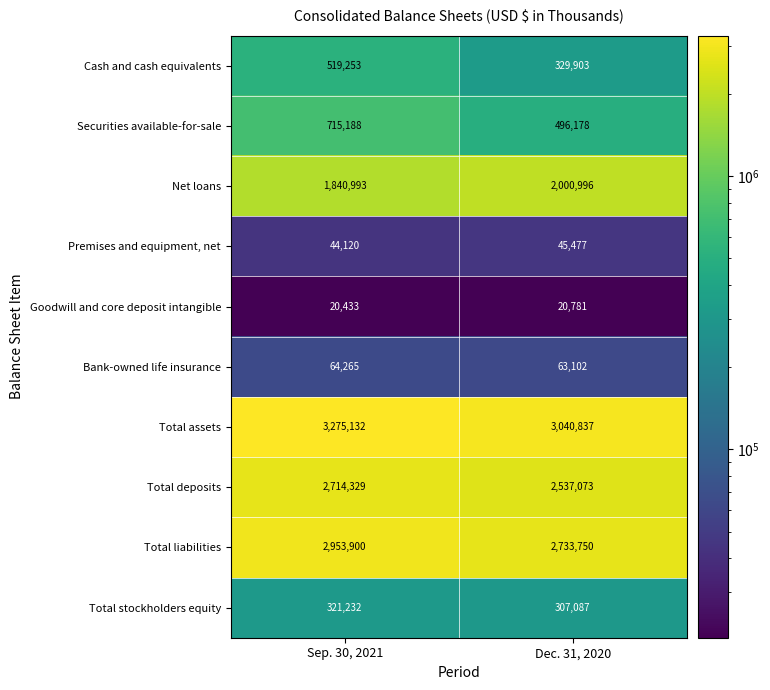

Reading left to right, list all the values displayed in this chart.

Cash and cash equivalents: Sep. 30, 2021=519253	Dec. 31, 2020=329903
Securities available-for-sale: Sep. 30, 2021=715188	Dec. 31, 2020=496178
Net loans: Sep. 30, 2021=1840993	Dec. 31, 2020=2000996
Premises and equipment, net: Sep. 30, 2021=44120	Dec. 31, 2020=45477
Goodwill and core deposit intangible: Sep. 30, 2021=20433	Dec. 31, 2020=20781
Bank-owned life insurance: Sep. 30, 2021=64265	Dec. 31, 2020=63102
Total assets: Sep. 30, 2021=3275132	Dec. 31, 2020=3040837
Total deposits: Sep. 30, 2021=2714329	Dec. 31, 2020=2537073
Total liabilities: Sep. 30, 2021=2953900	Dec. 31, 2020=2733750
Total stockholders equity: Sep. 30, 2021=321232	Dec. 31, 2020=307087